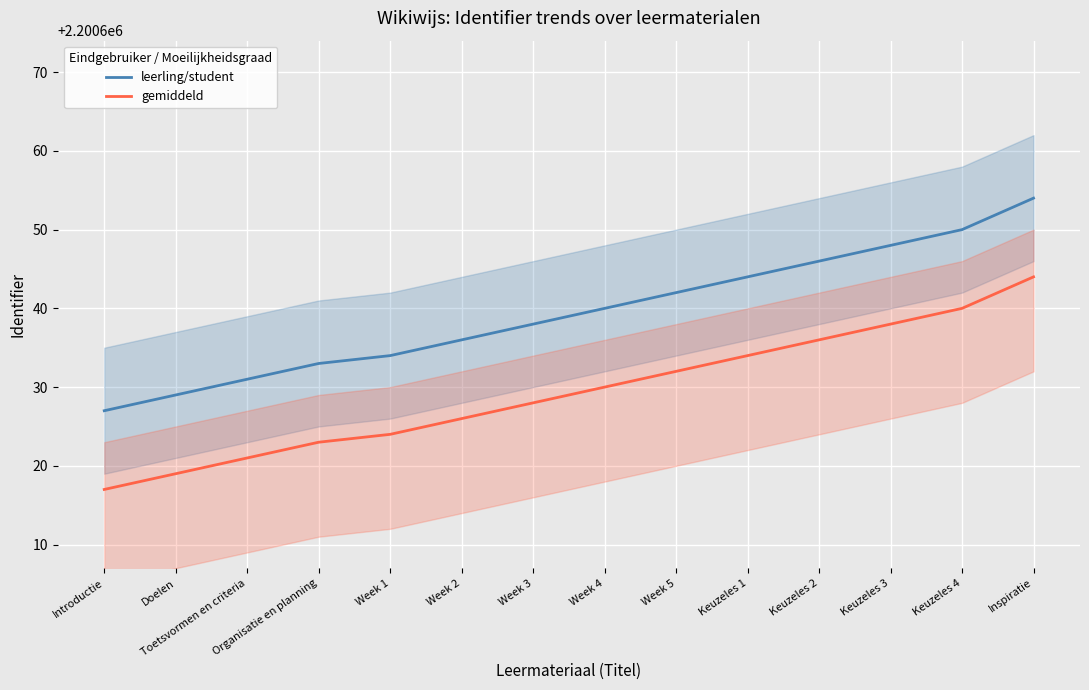

What is the average value of the leerling/student series?

2200639